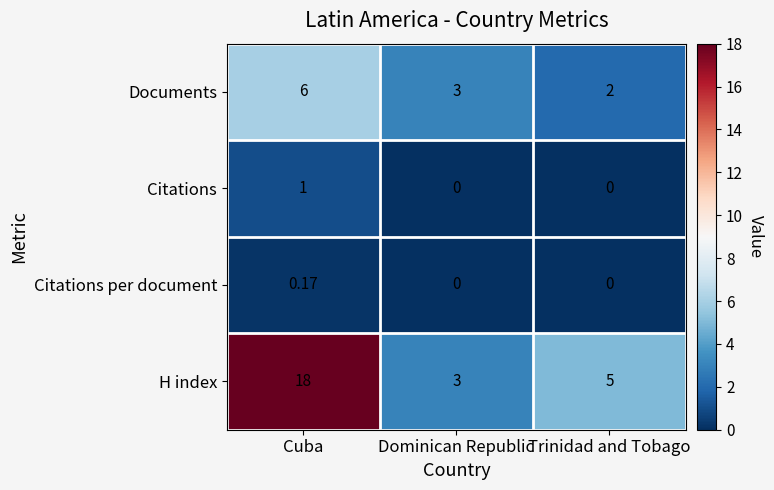

Where does the Documents series first go above 3?

Cuba